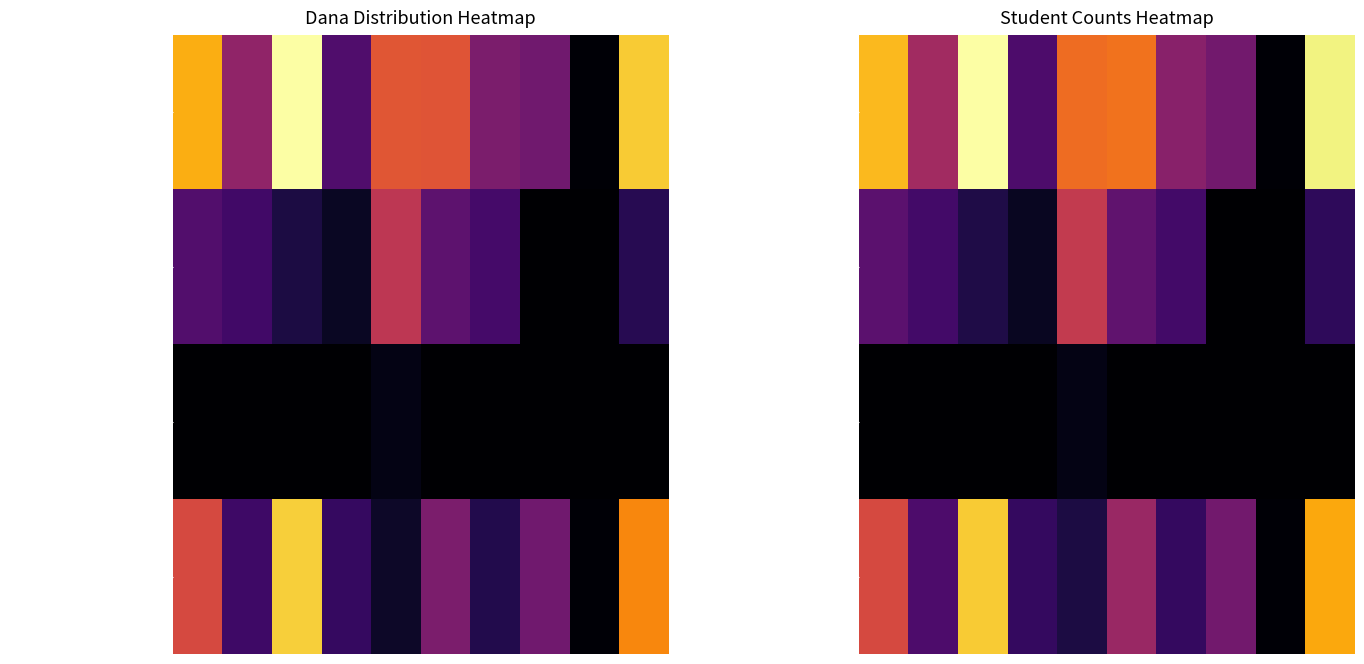

How many data points in Dana Disalurkan are less than 76?

5